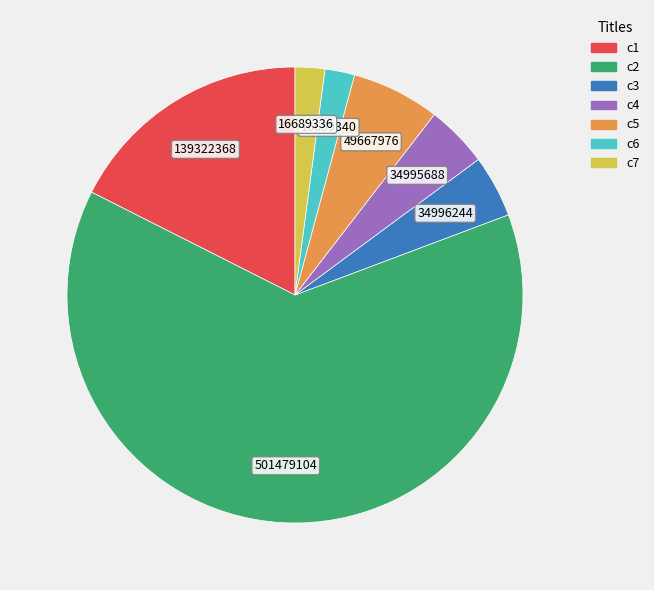

Is there a majority slice in this chart?

Yes